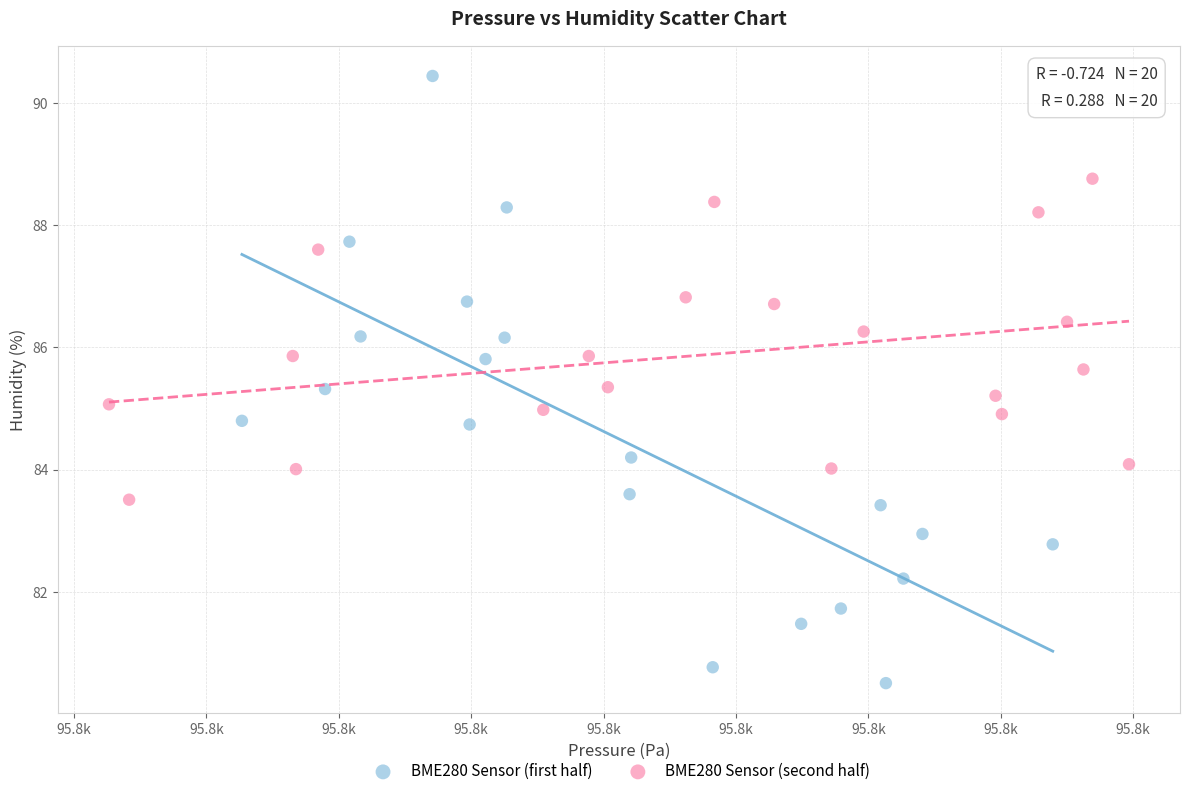

Which series contains the highest Y value?

BME280 Sensor (first half)